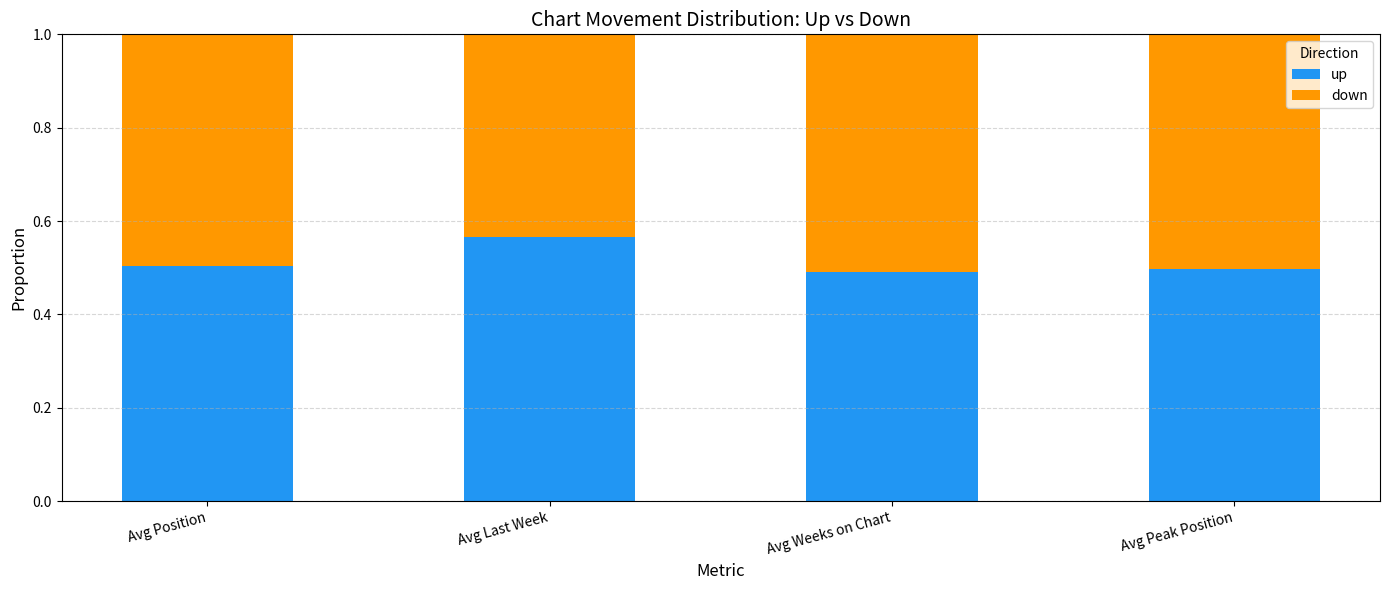

What is the total value across all series at Avg Last Week?

1.0